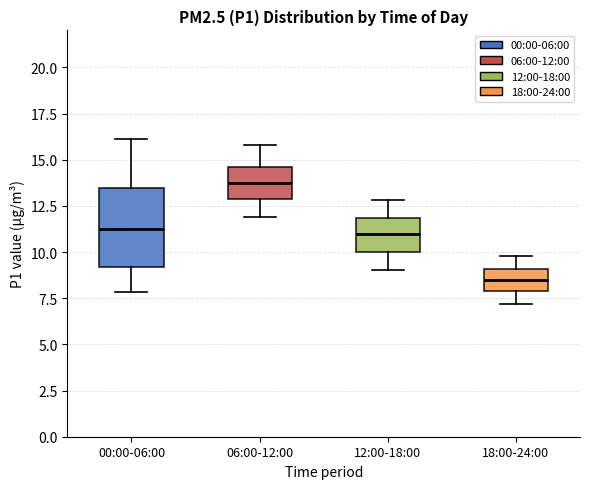

Where is the lower edge of the box for 18:00-24:00 on the y-axis? The values are not printed on the chart, so give them approximately, as read against the axis.

8.0